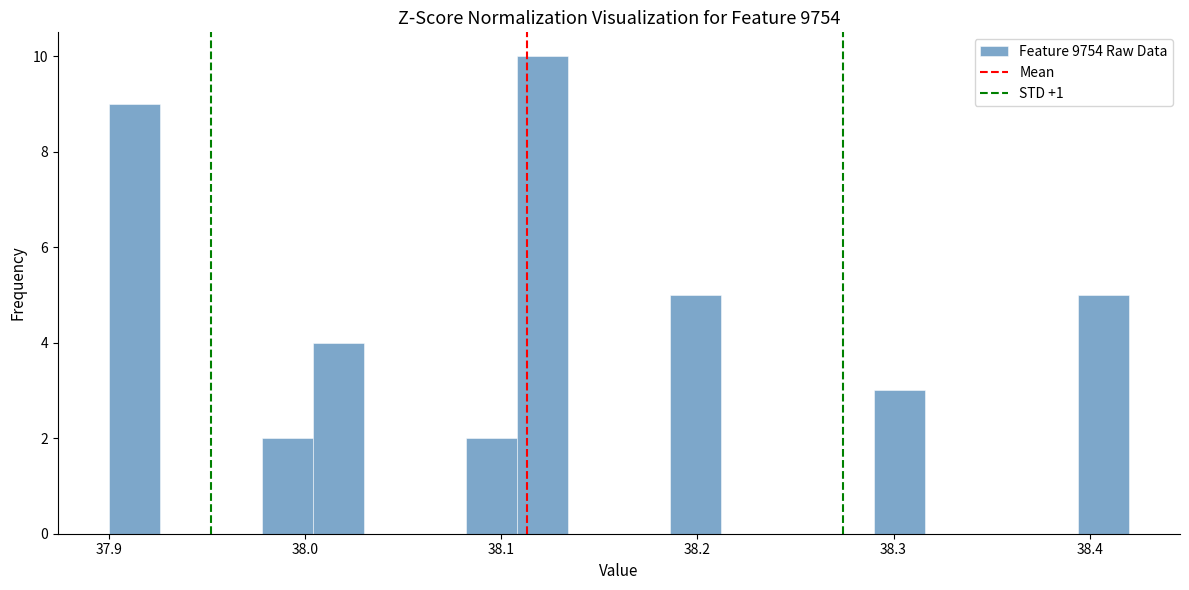

Around what value on the x-axis is the tallest bar? Give the approximate position of its centre, as read against the axis.

38.12